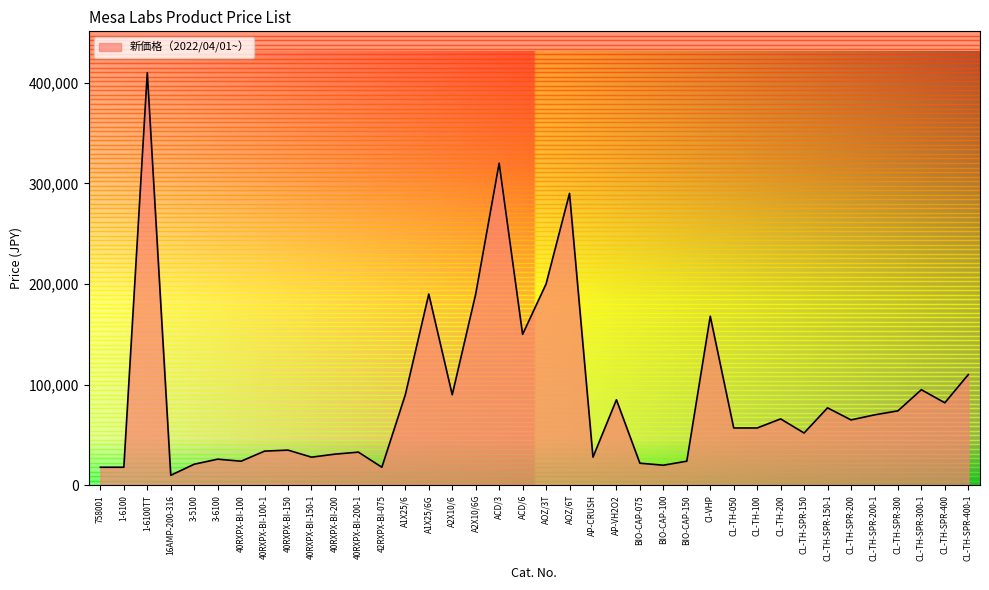

True or false: the data has more than 1 interior local peaks.

True